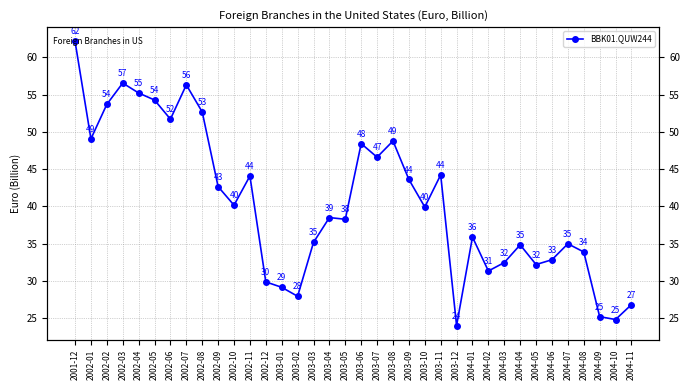

What position from the left is 2003-11?

24